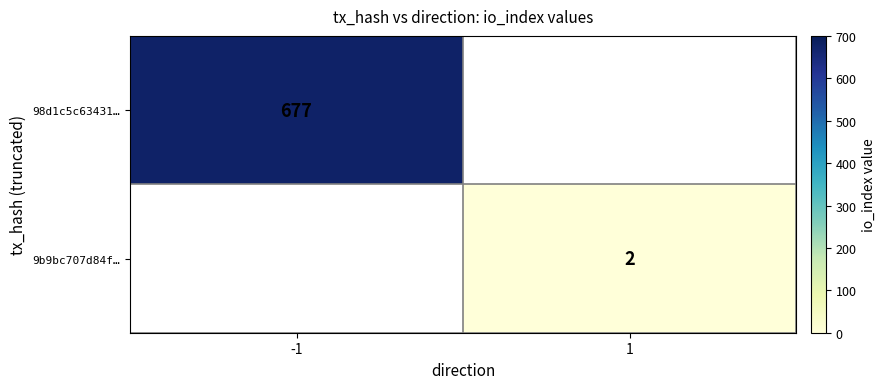

What is the smallest value displayed?

2.0